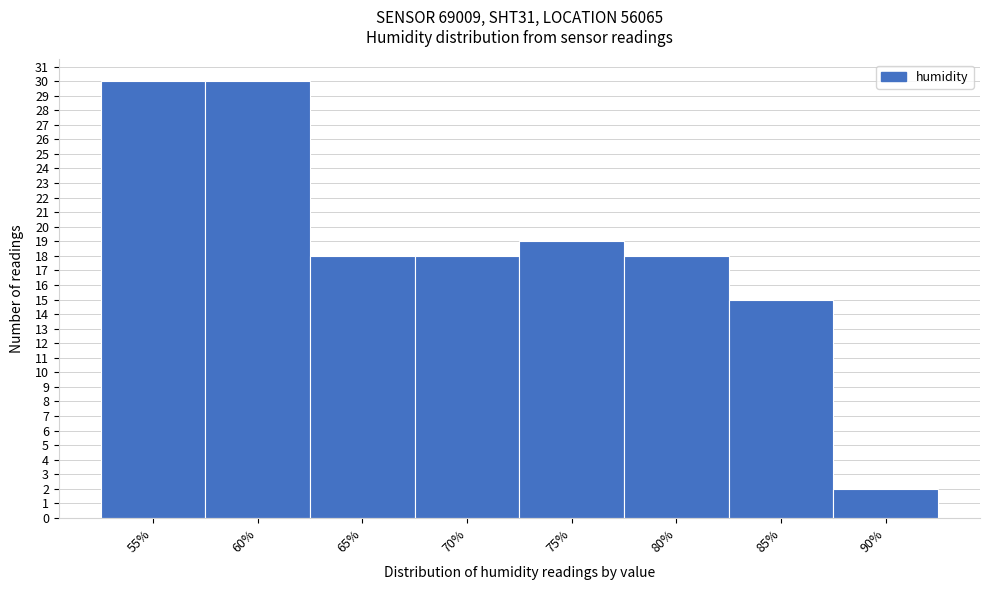

Reading left to right, what are all the values shown in this chart?

30	30	18	18	19	18	15	2